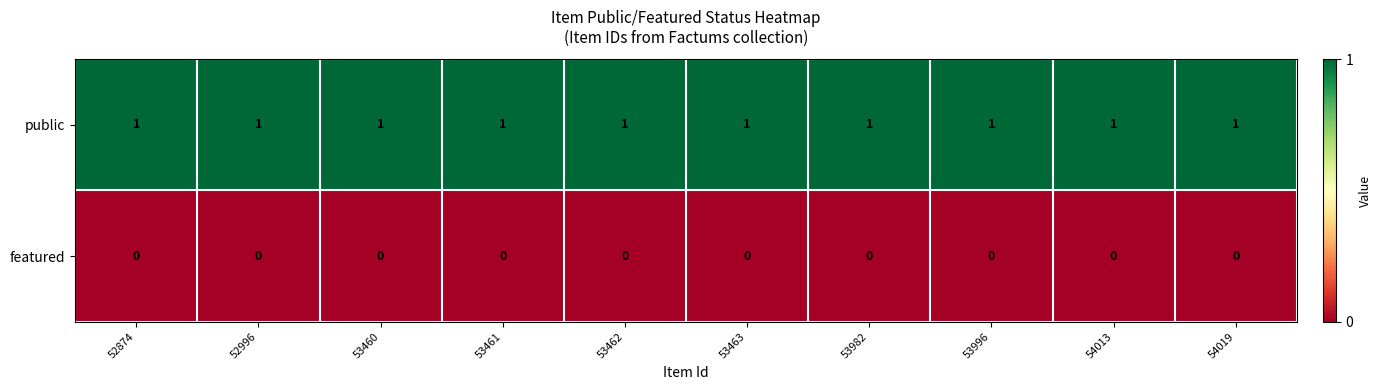

The public series shows 1 at 53463. True or false?

True